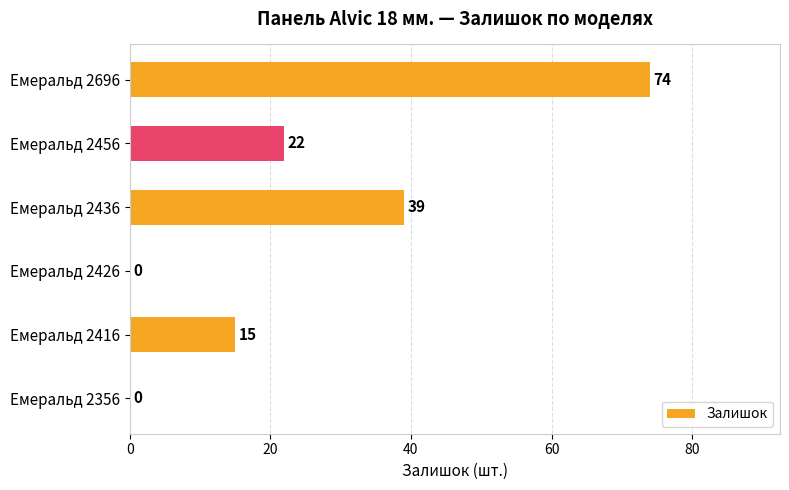

Reading top to bottom, extract all data points from this chart.

Емеральд 2696=74	Емеральд 2456=22	Емеральд 2436=39	Емеральд 2426=0	Емеральд 2416=15	Емеральд 2356=0